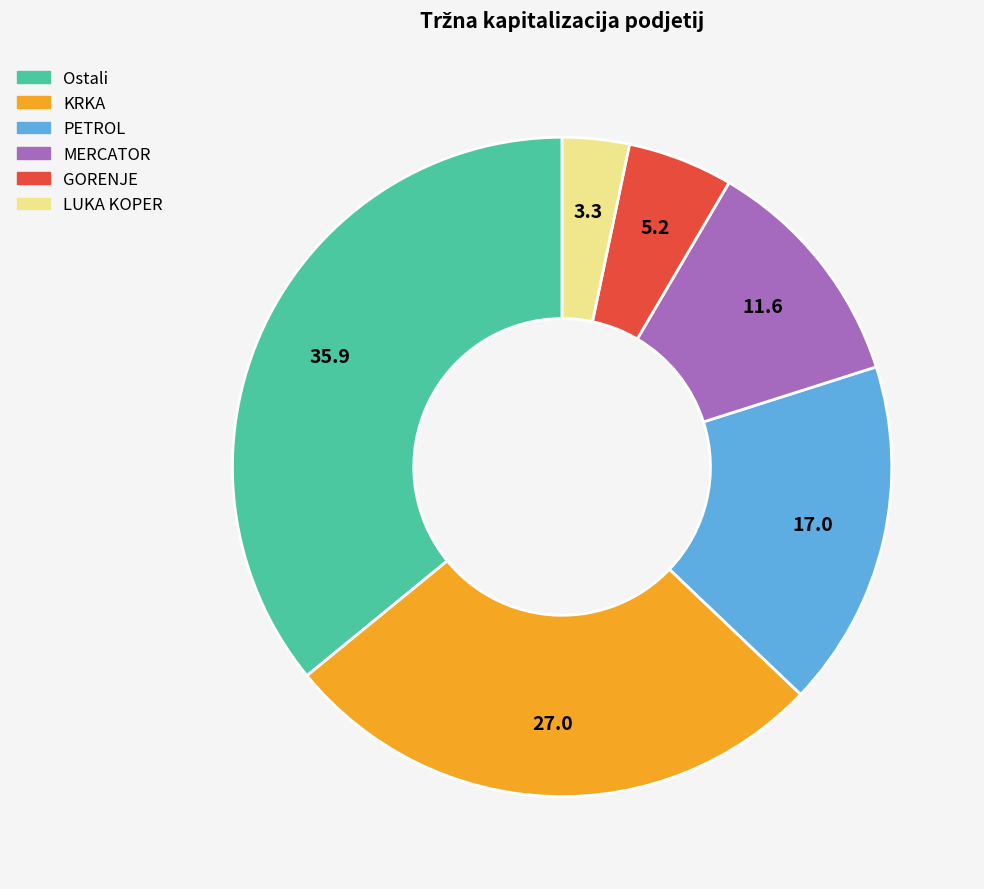

How many slices are in this pie chart?

6